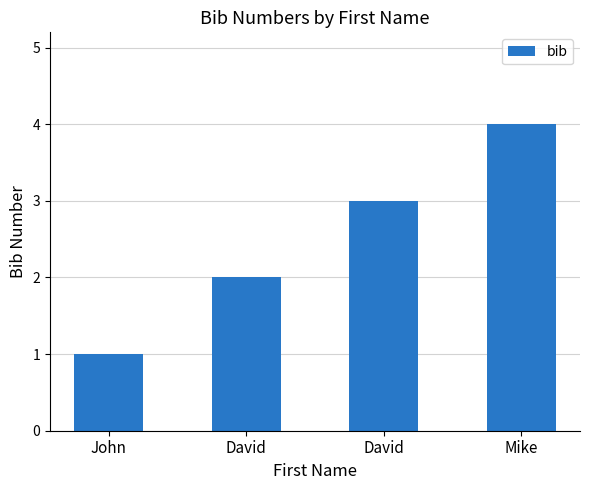

How many data points are less than 3?

2